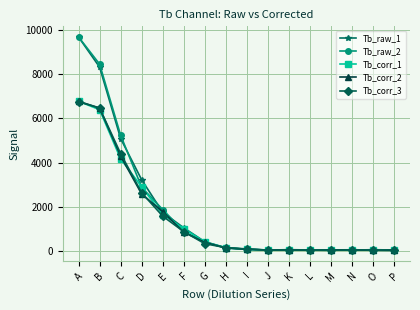

Is it true that Tb_corr_1 equals 6514.6 at C?

False